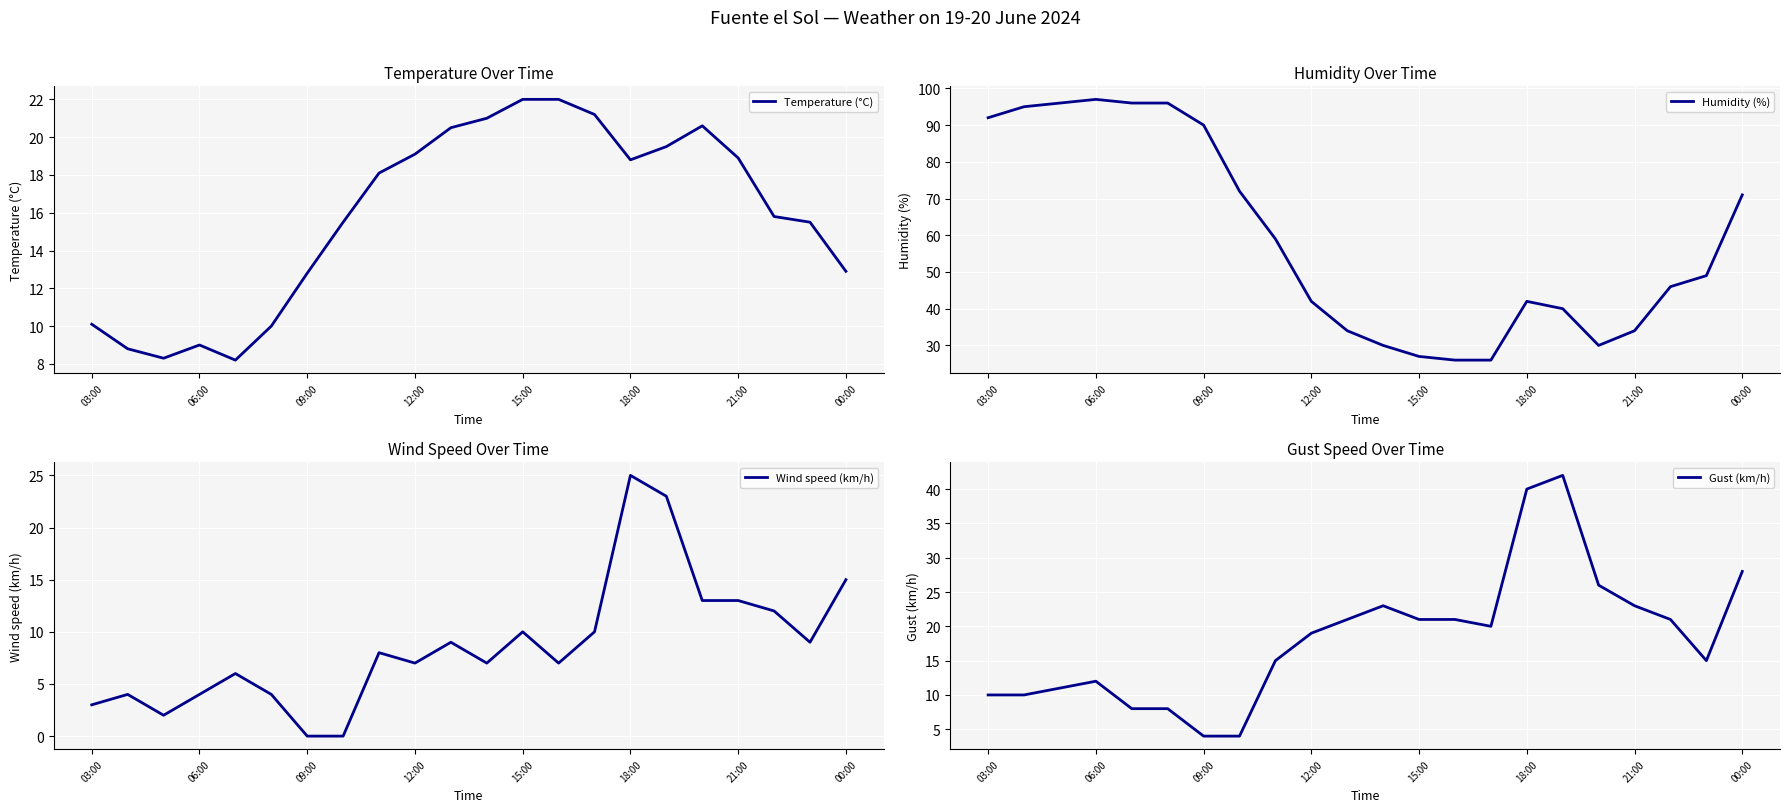

What is the average value of the Humidity (%) series?

59